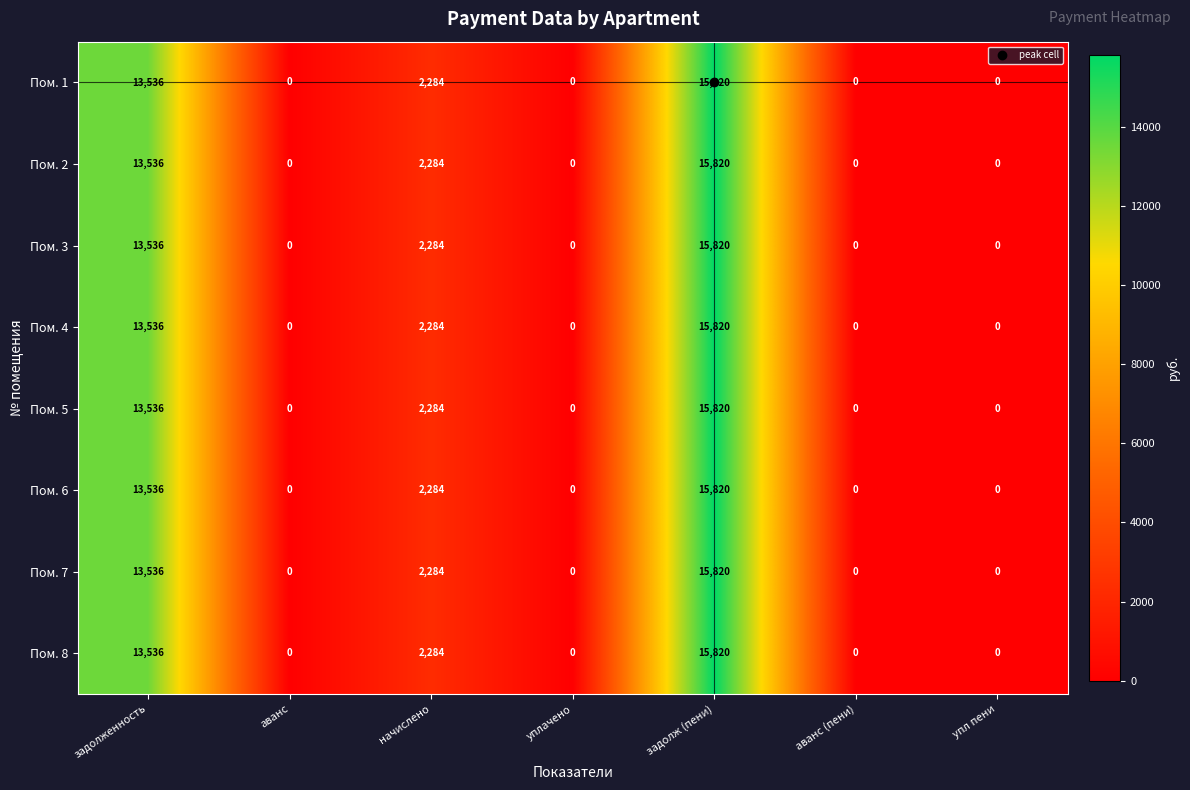

Count the number of categories in the chart.

7